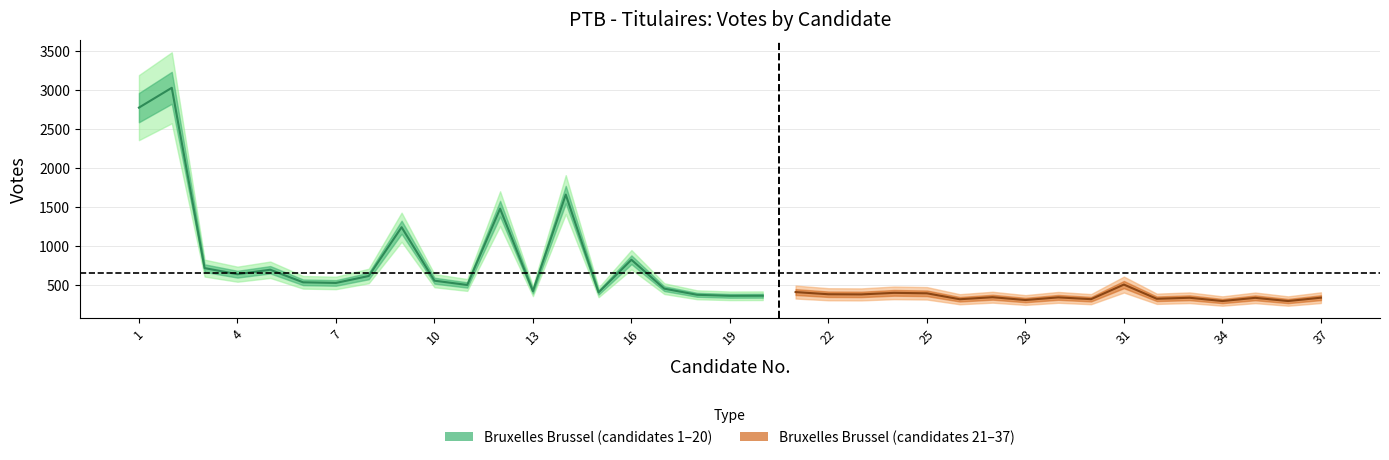

What is the value of the TOTAUX TOTALEN point at the 2nd from the left?

3033